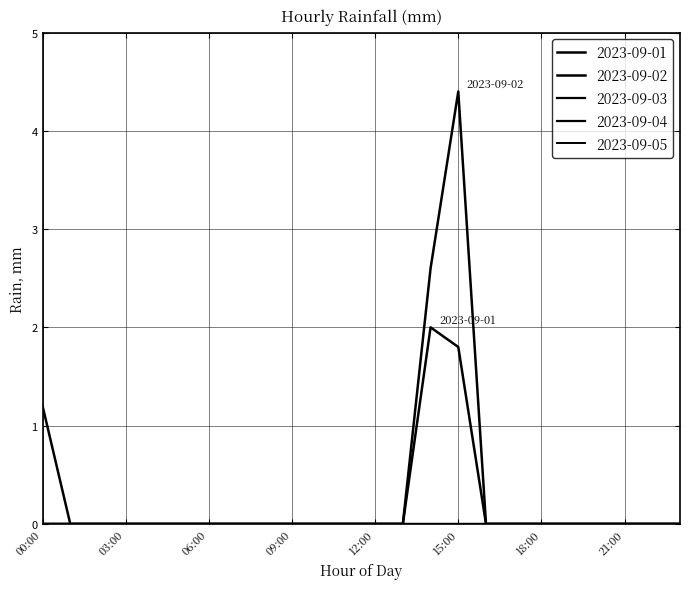

True or false: 2023-09-04 and 2023-09-03 intersect in this chart.

False